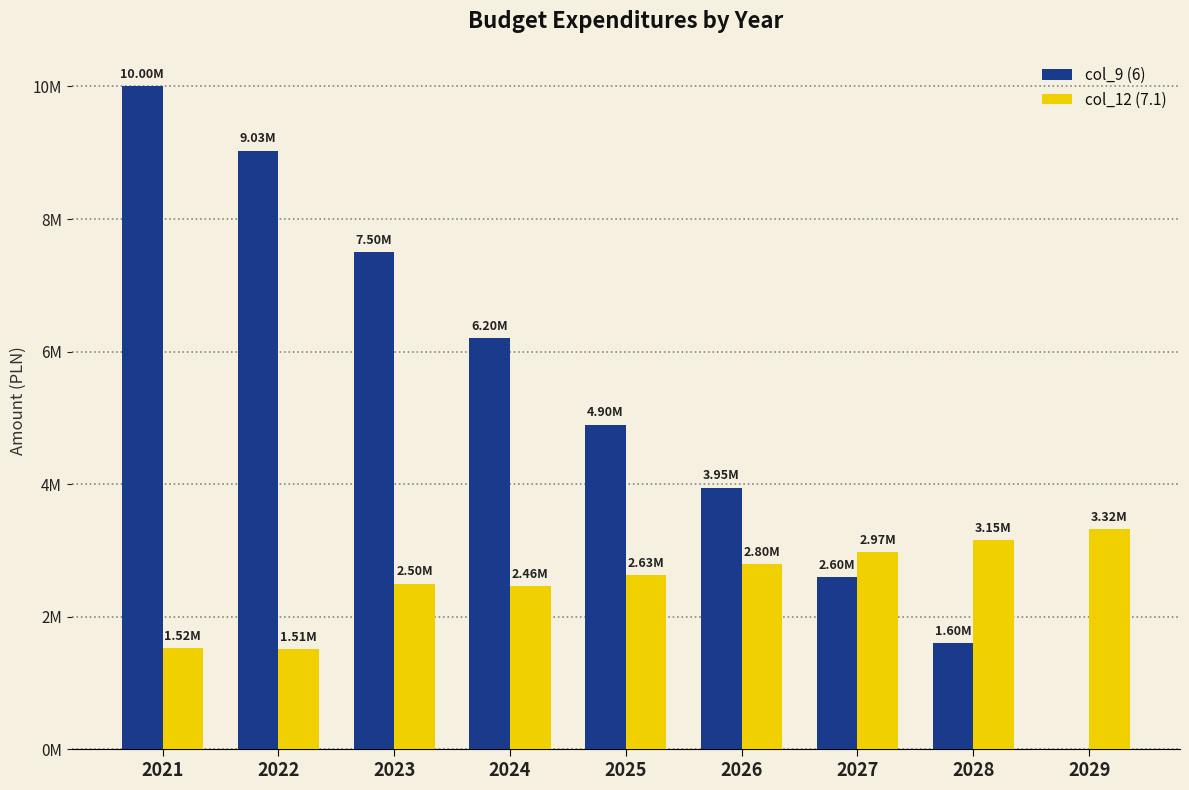

Is it true that col_9 (6) equals 8335420.0 at 2025?

False